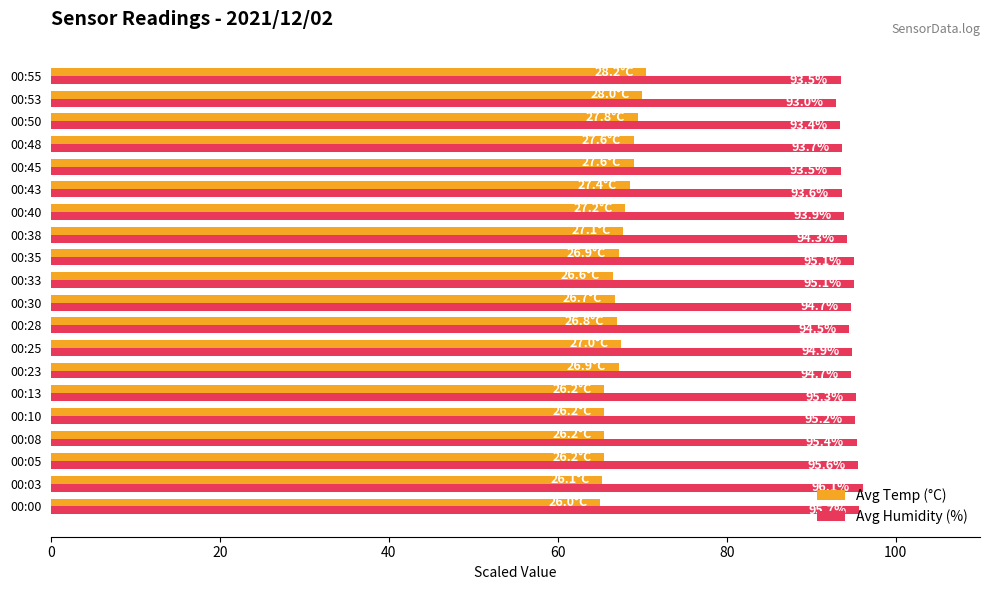

What are all the series names shown in the legend?

Avg Temp (°C), Avg Humidity (%)